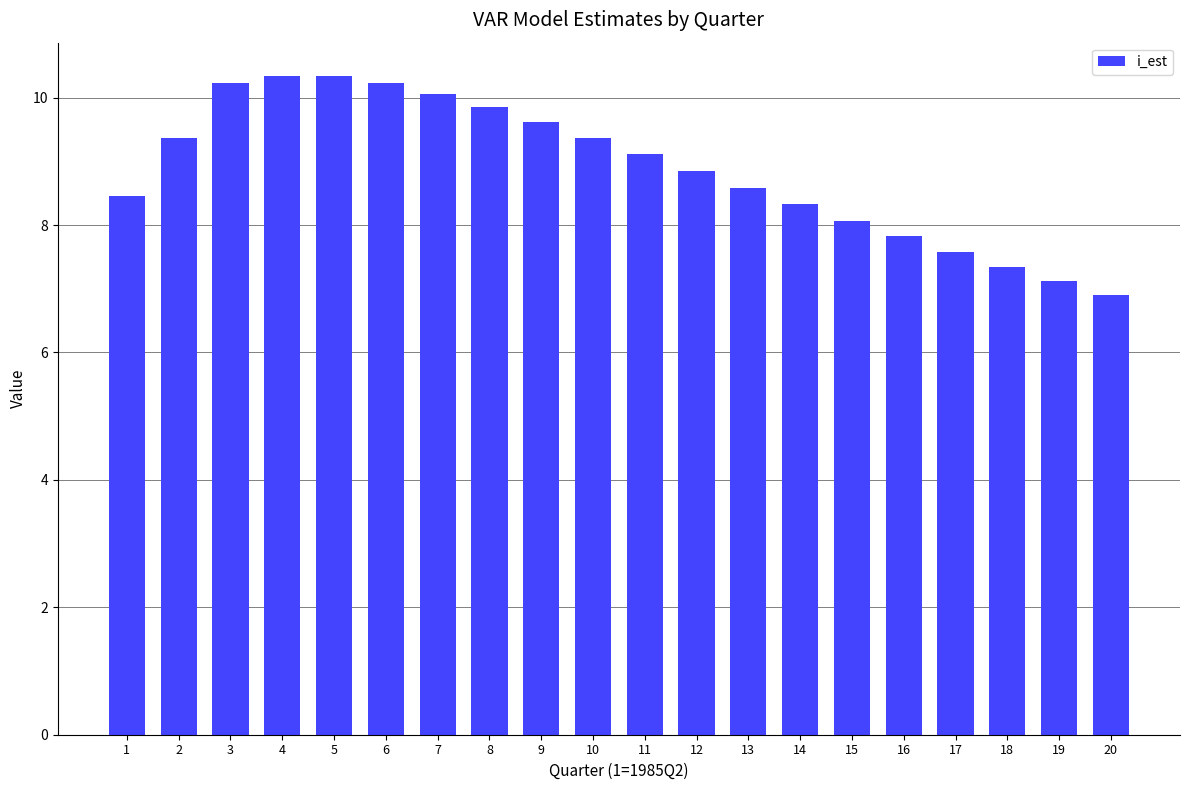

The chart shows a value of 1.9 at 17. True or false?

False